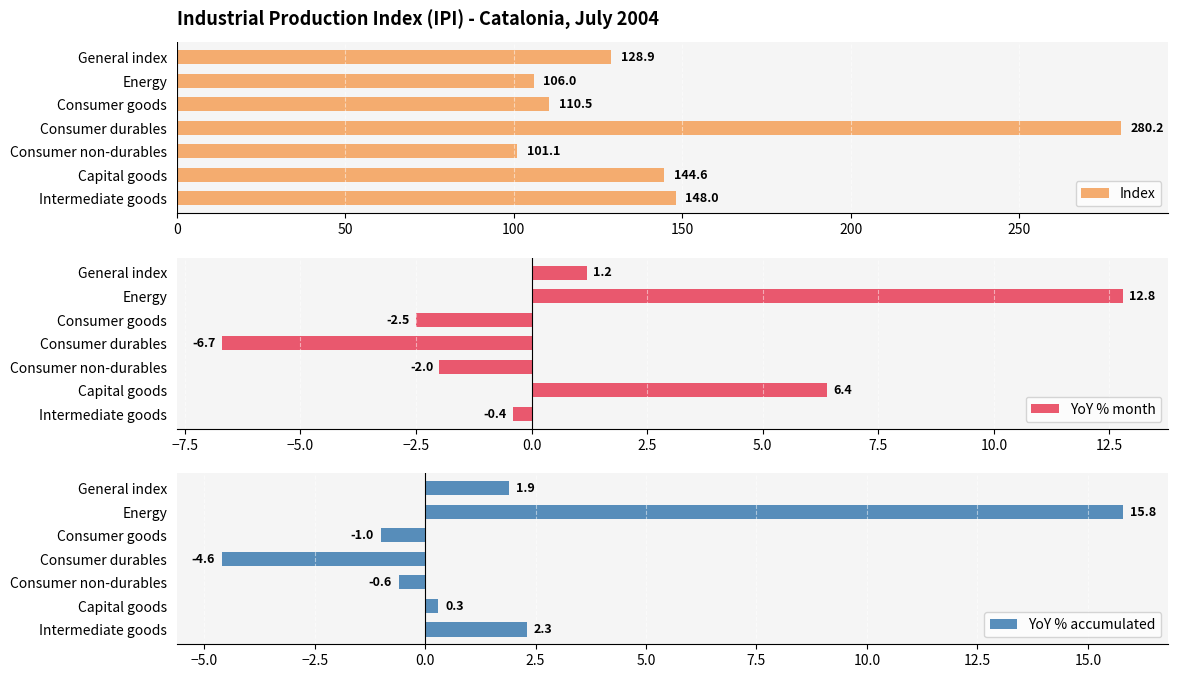

What is the value of the Index bar at the 5th from the left?

101.1